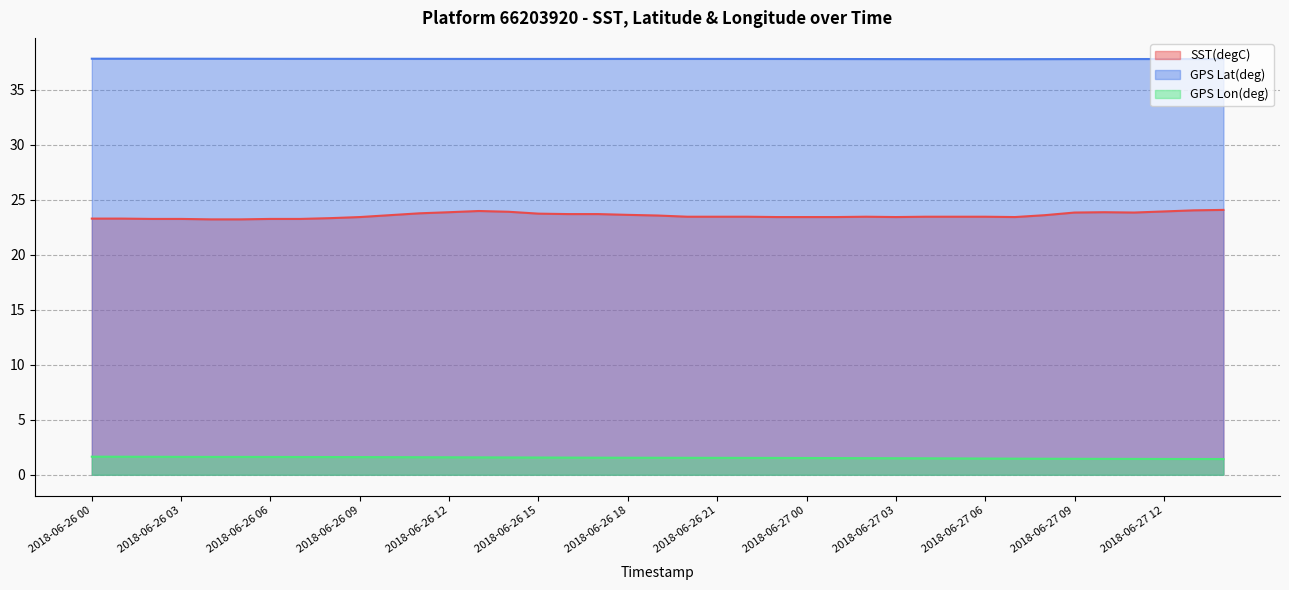

How many categories are shown in the chart?

39